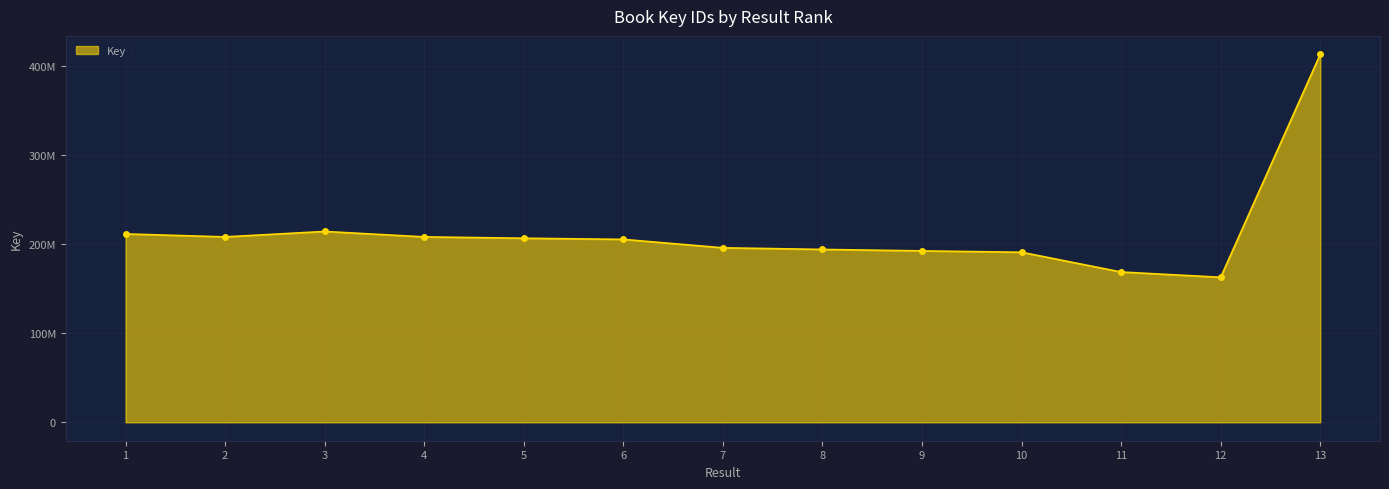

True or false: the data shows 261731806 at 9.

False